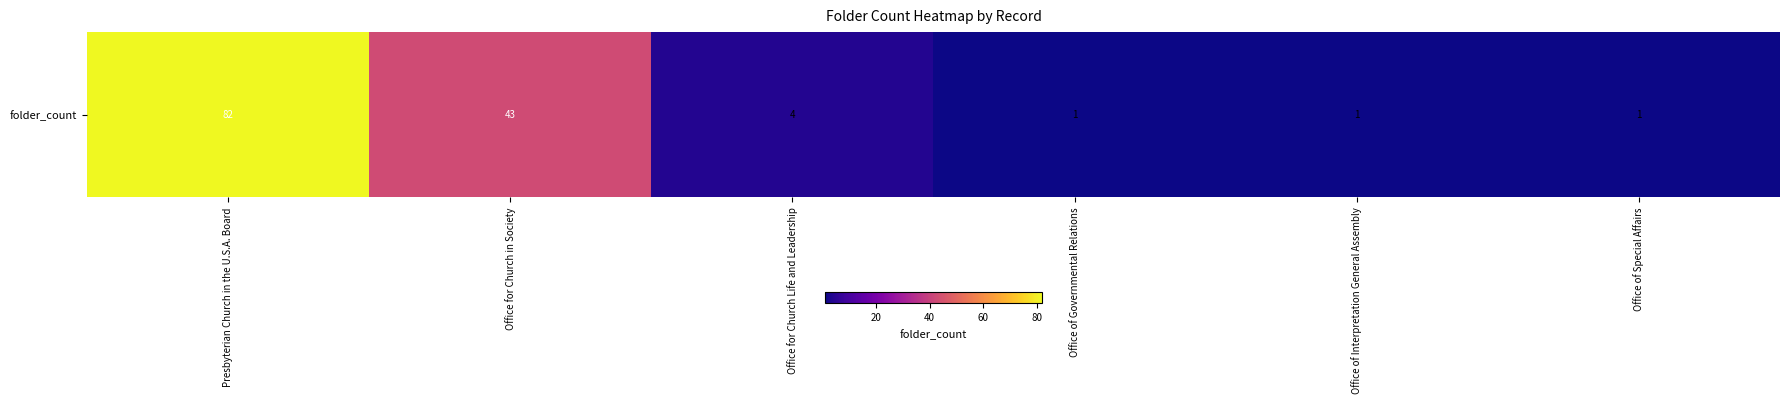

What is the difference between the maximum and minimum values?

81